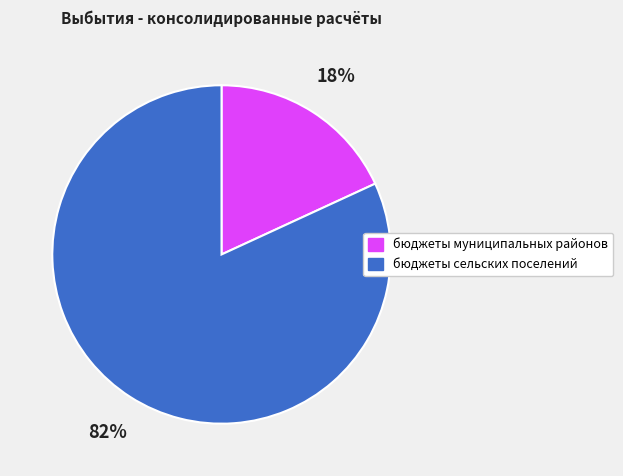

To the nearest percent, what is the average slice percentage?

50%